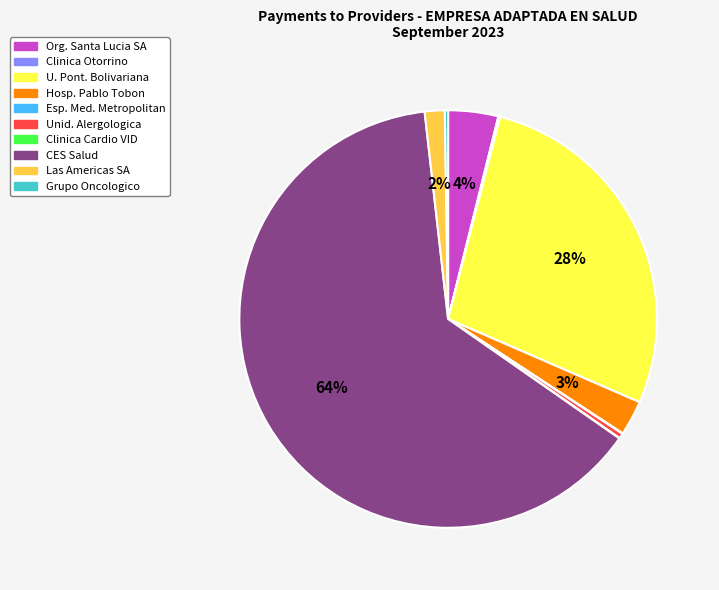

Is it true that Hosp. Pablo Tobon is 3% of the pie?

True